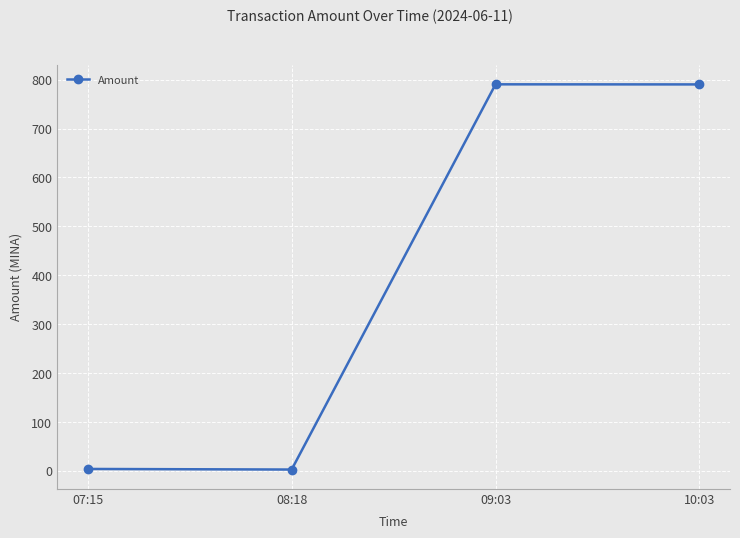

Where is the first local minimum?

08:18